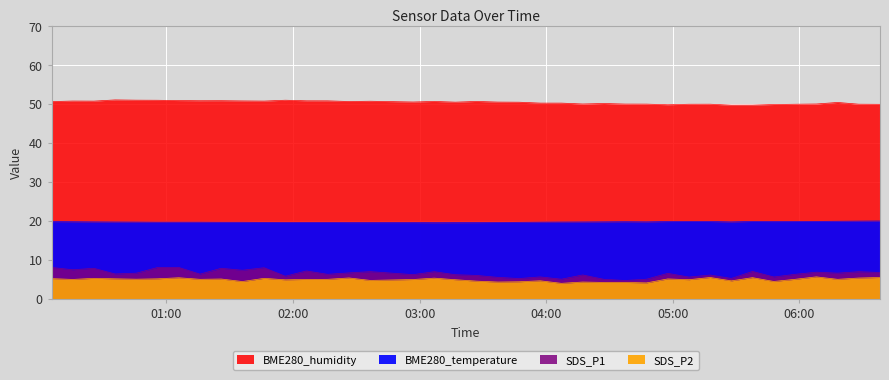

Which series changed the most between 2023/04/16 01:25:56 and 2023/04/16 04:47:36?

SDS_P1